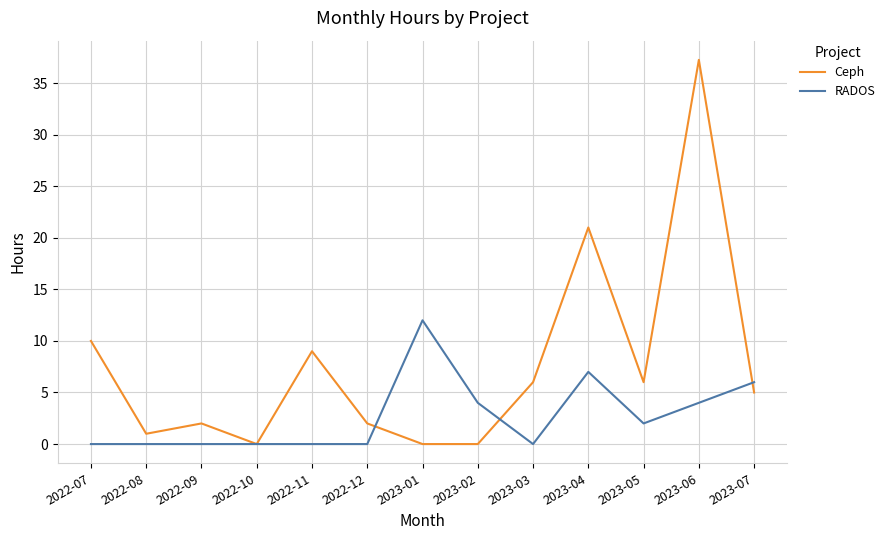

Where is Ceph nearest to the value 18?

2023-04